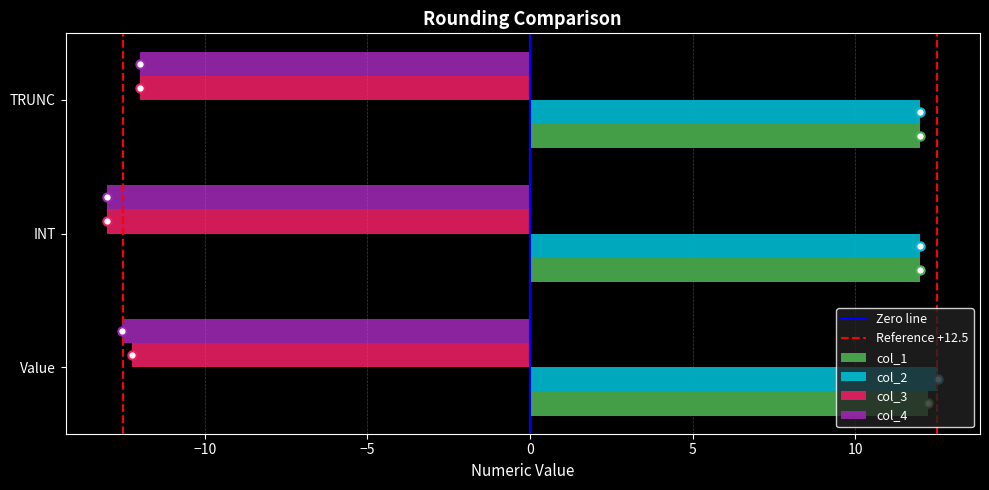

How many col_1 values are between 12 and 13?

3